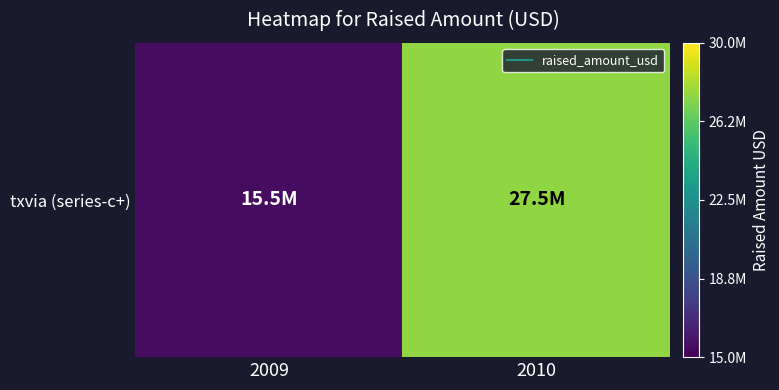

Reading right to left, extract all data points from this chart.

2010=27500000	2009=15500000